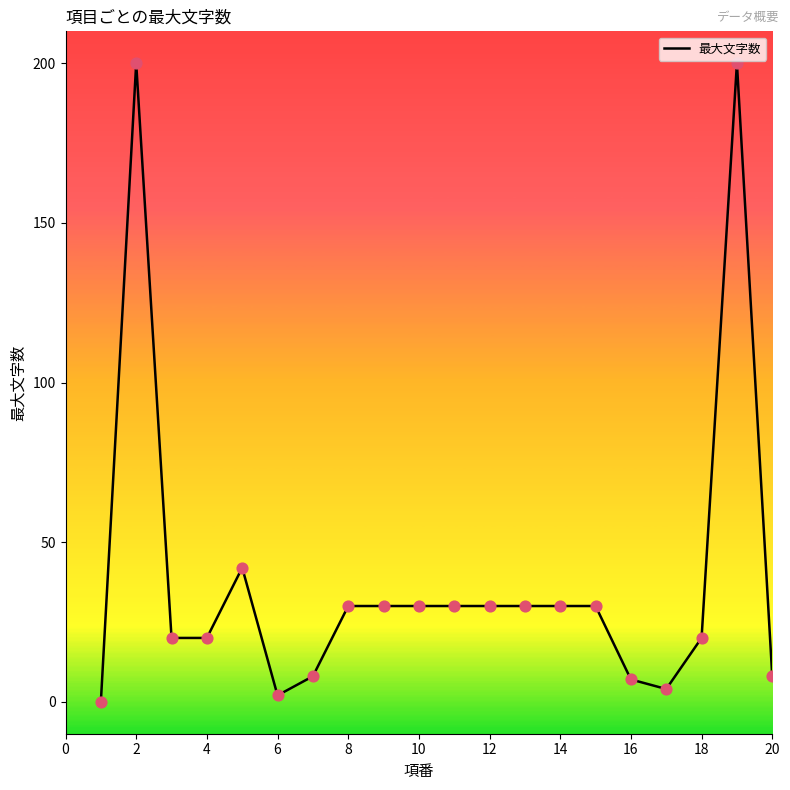

What is the difference between the maximum and minimum values?

200